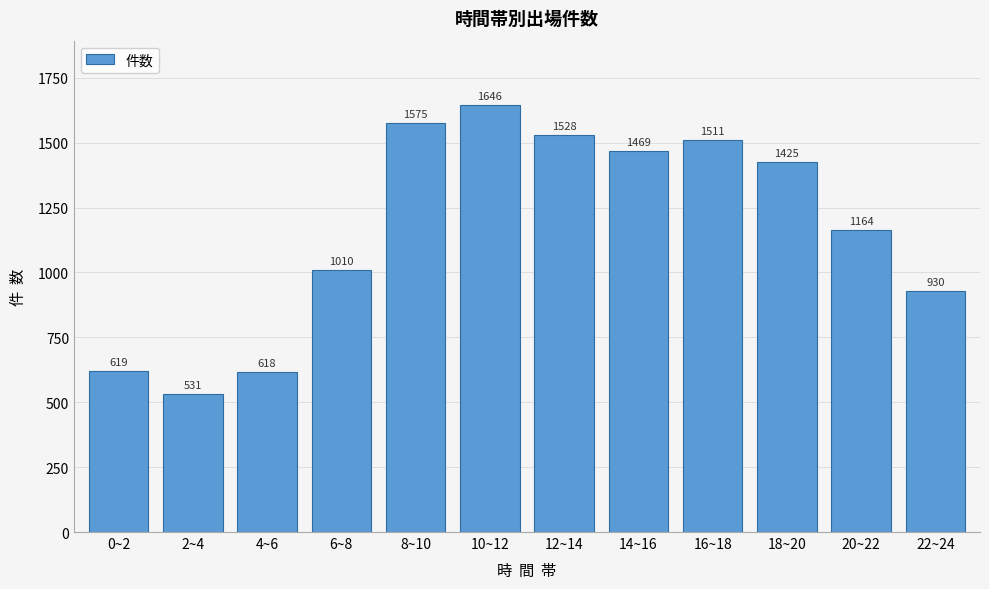

Reading left to right, what are all the values shown in this chart?

619	531	618	1010	1575	1646	1528	1469	1511	1425	1164	930